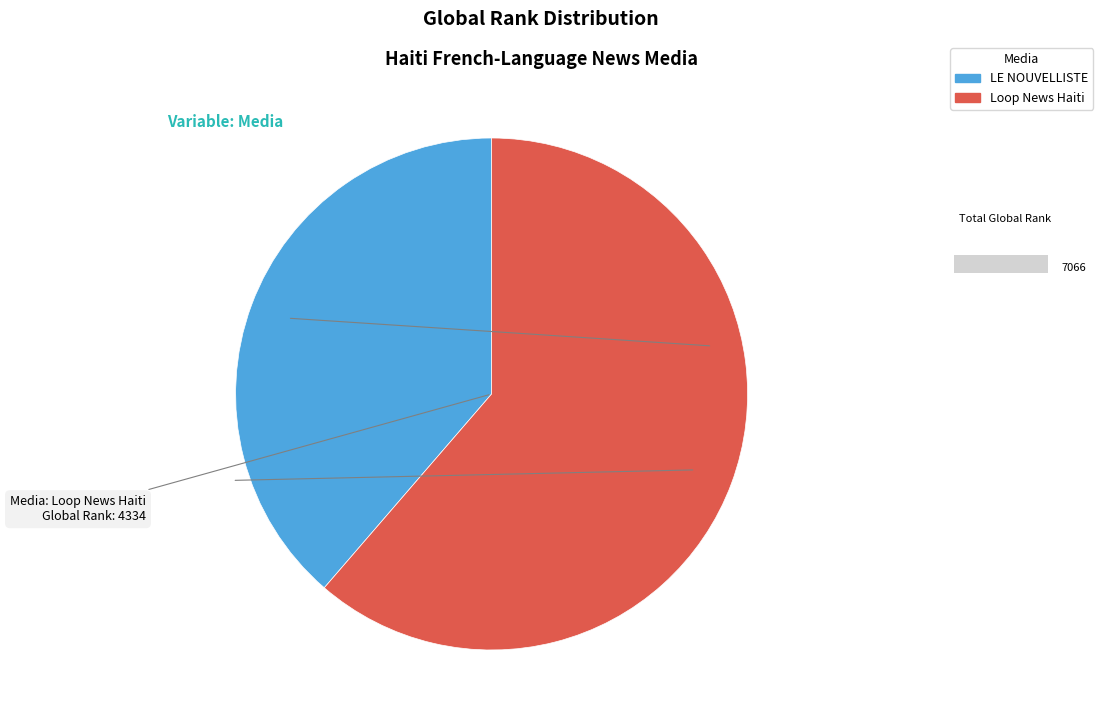

What is the smallest slice in the pie chart?

LE NOUVELLISTE